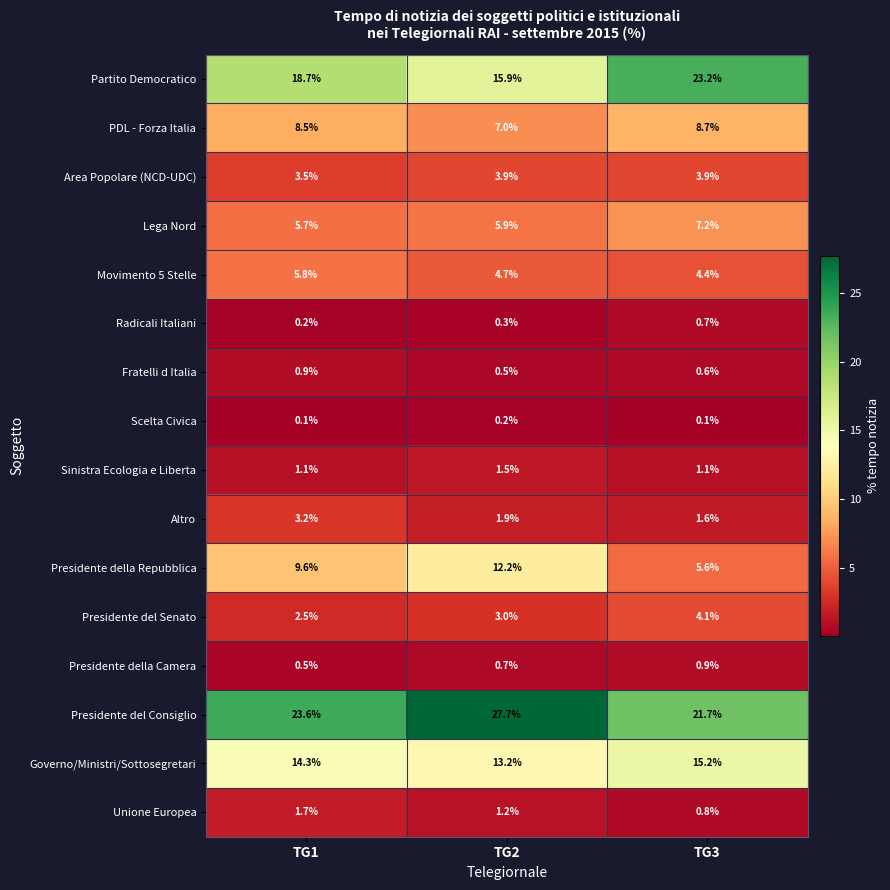

Which category has the highest value across all series?

TG2